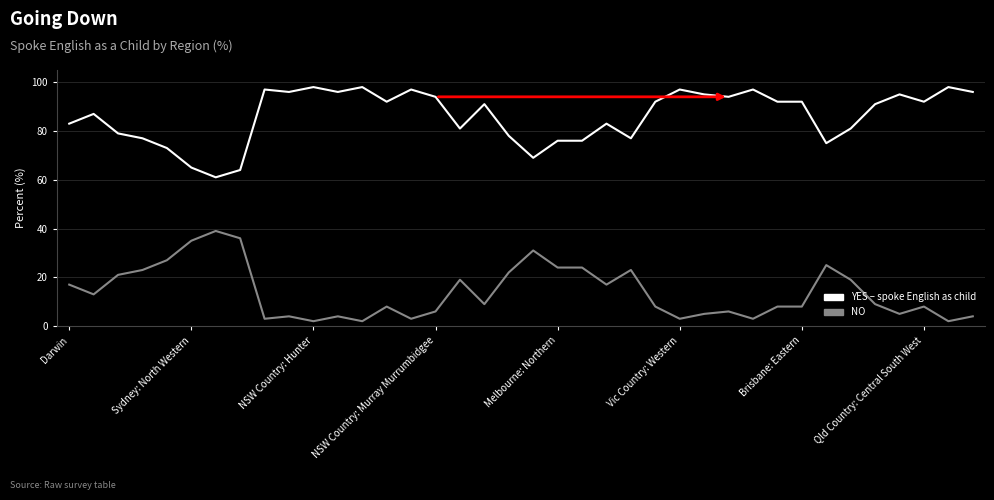

What is the greatest value displayed?

98